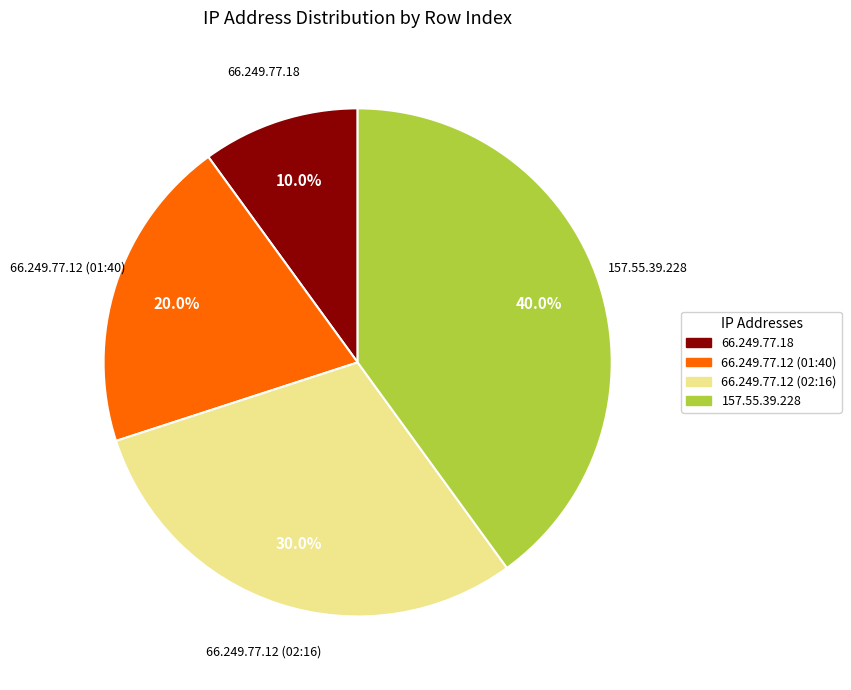

What is the ratio of the value at 66.249.77.12 (01:40) to the value at 66.249.77.12 (02:16)?

0.7